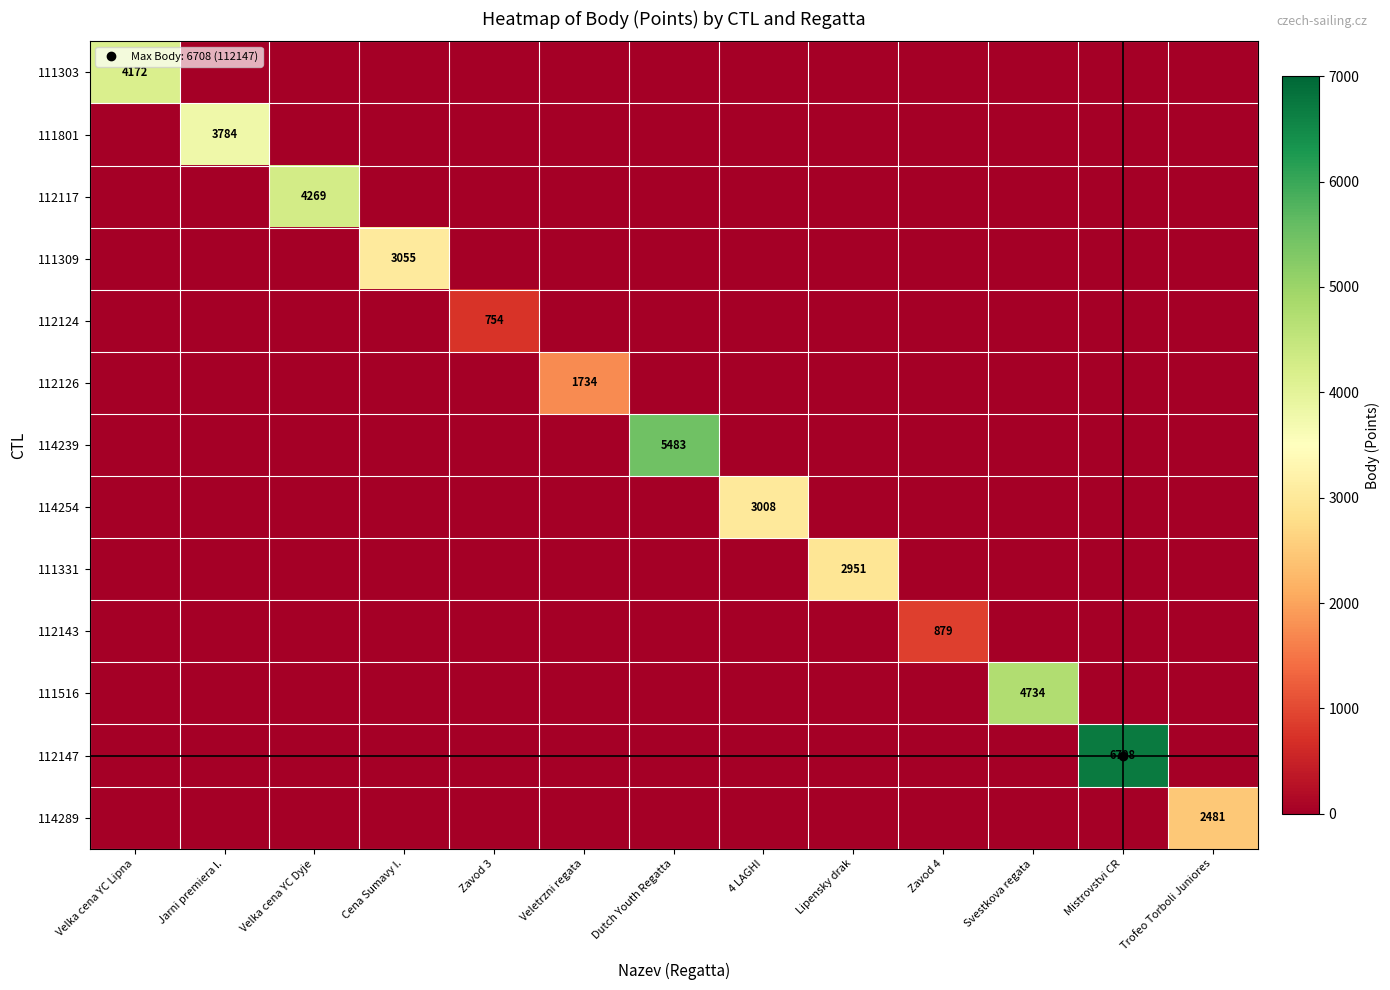

Is it true that 111801 equals 0 at Zavod 3?

True